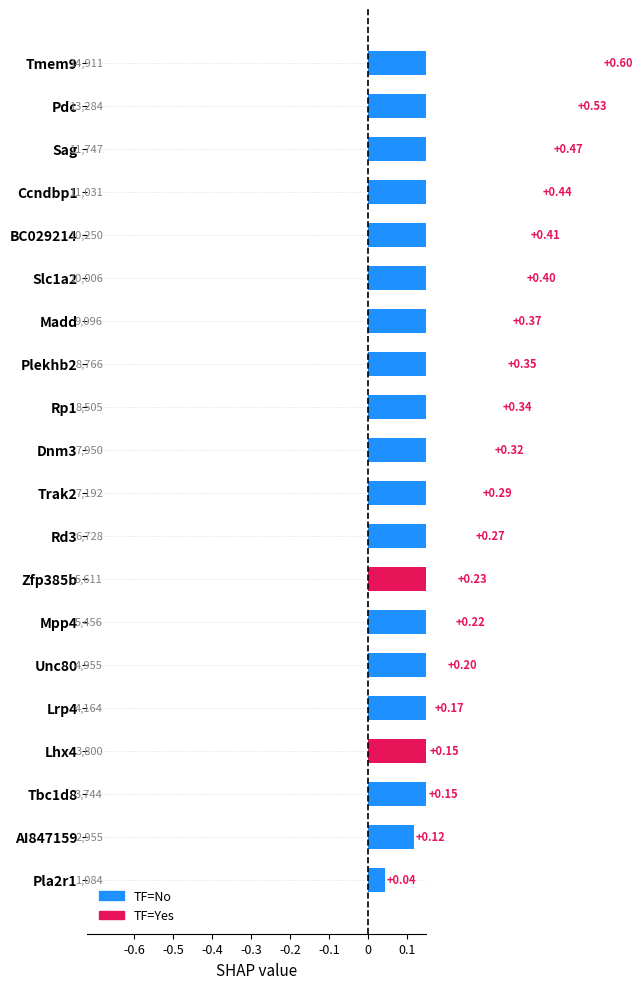

Reading right to left, transcribe all the data shown in this chart.

0.0	0.1	0.2	0.2	0.2	0.2	0.2	0.2	0.3	0.3	0.3	0.3	0.4	0.4	0.4	0.4	0.4	0.5	0.5	0.6